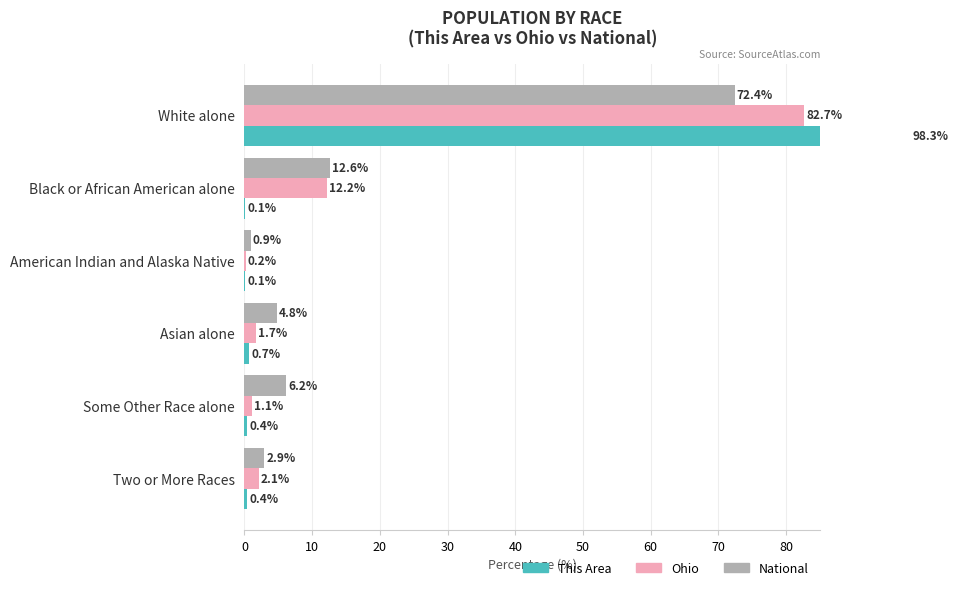

How many bars are there in total?

18